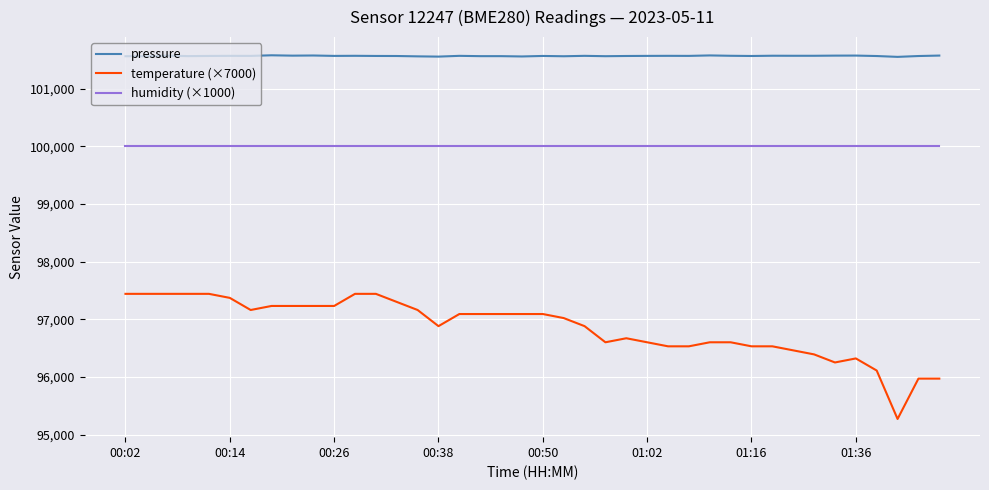

True or false: temperature (×7000) and pressure intersect in this chart.

False